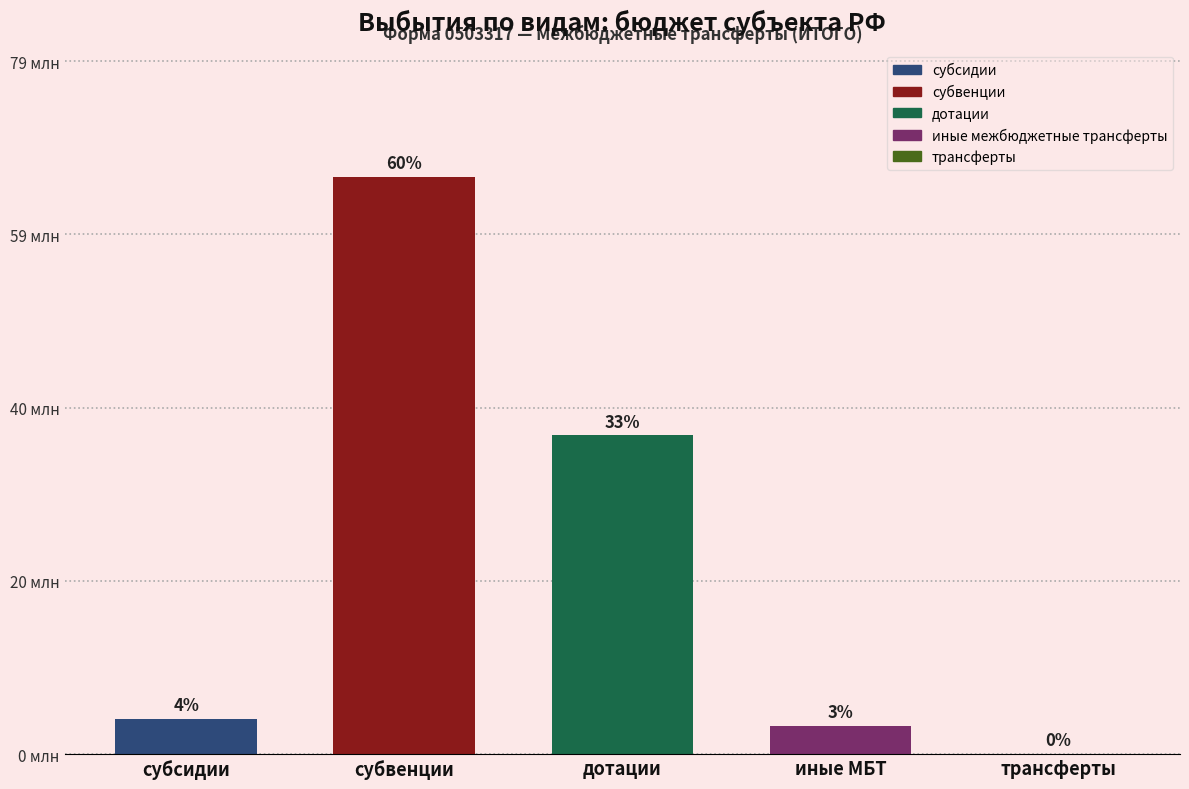

Are the bars horizontal?

No